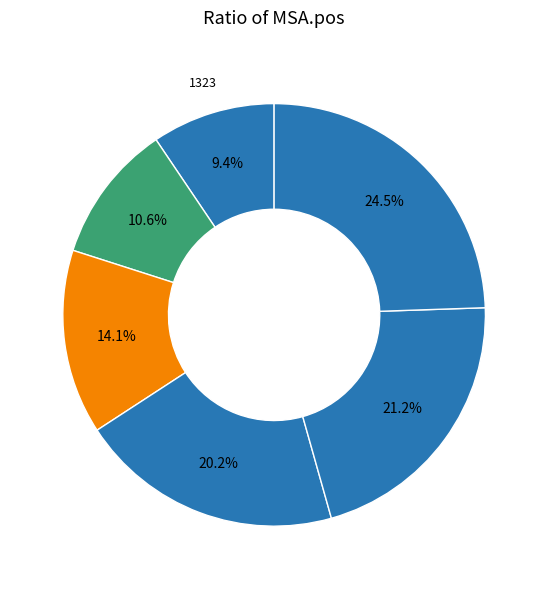

Rank the categories by value from highest to lowest.

5381, 4501, 4187, 2773, 1695, 1323